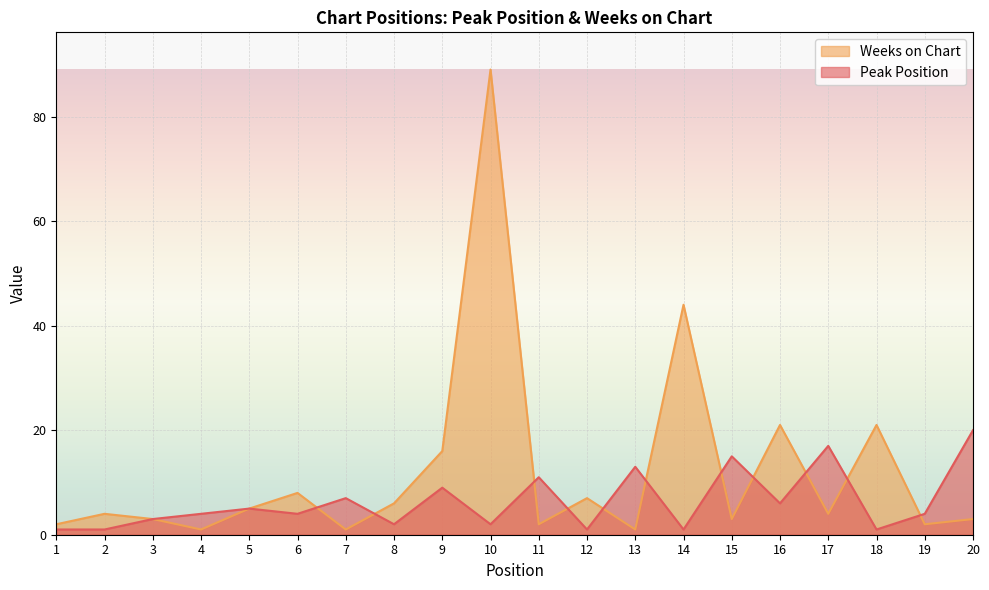

What is the difference between the maximum and second lowest values in the Peak Position series?

19